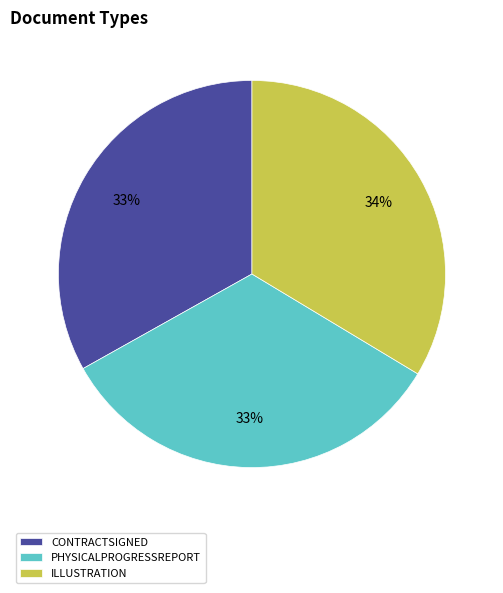

To the nearest percent, what percentage of the pie is ILLUSTRATION?

34%